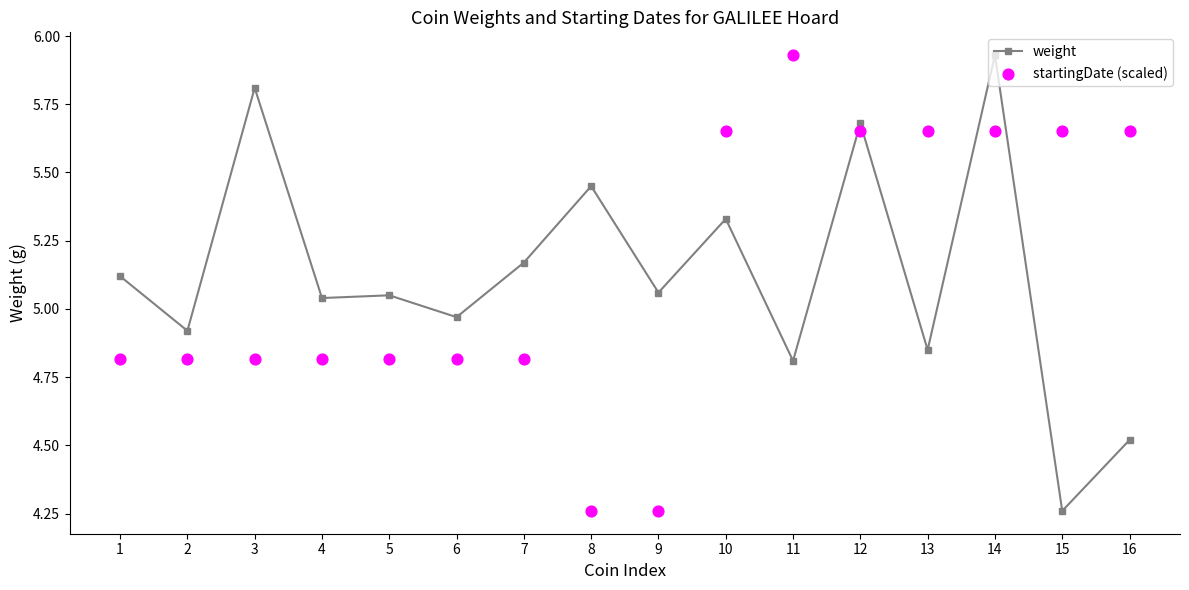

Is the value of startingDate (scaled) at 2 greater than the value of weight at 4?

No